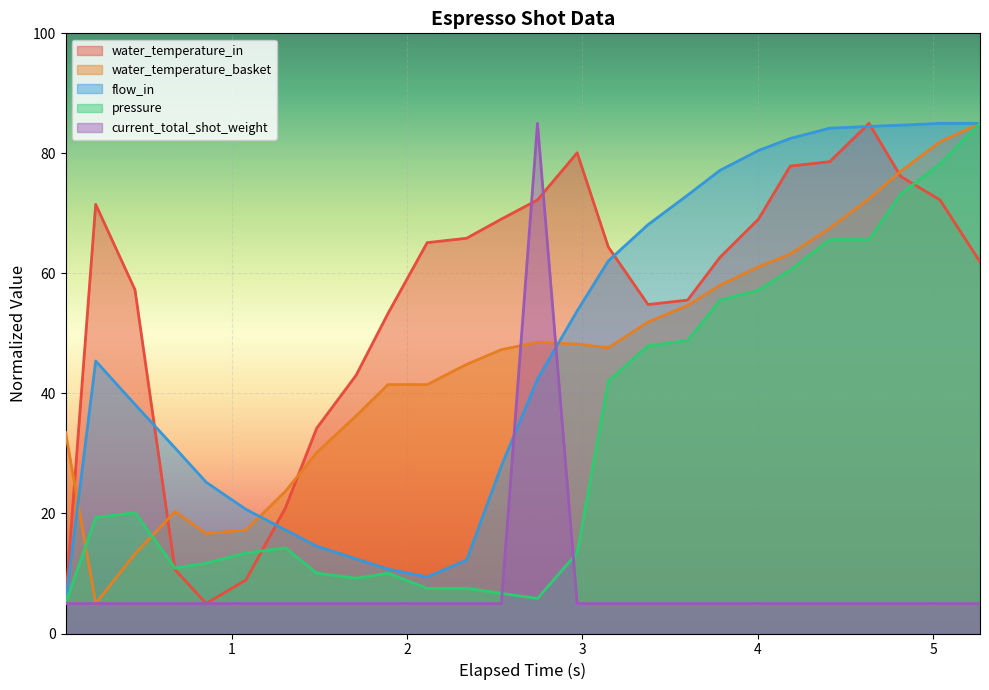

What is the maximum value for pressure?

85.0